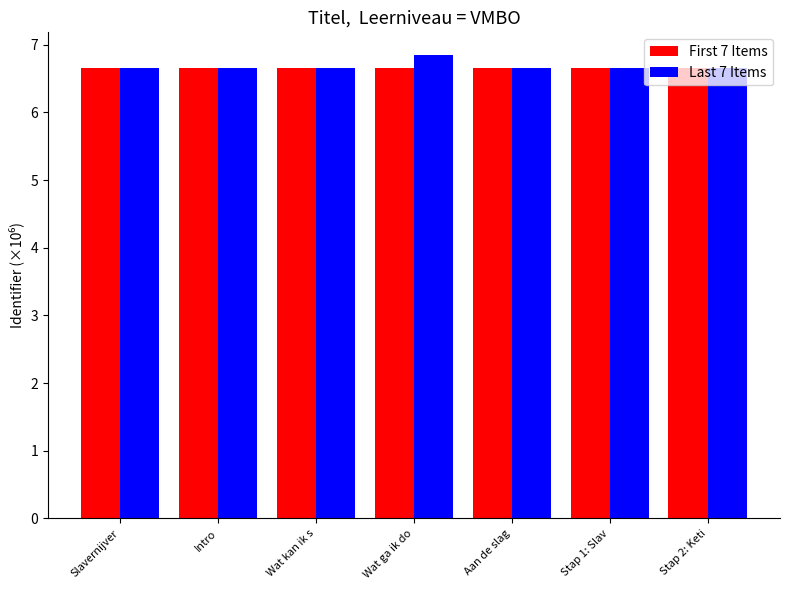

Which series changed the most between Wat ga ik do and Stap 1: Slav?

Last 7 Items